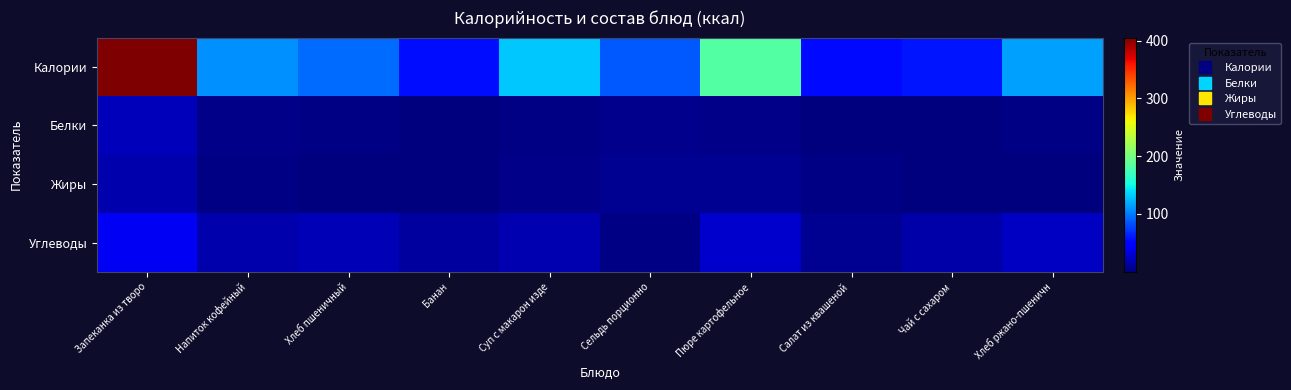

What is the difference between the highest and lowest values at Запеканка из творо?

388.4